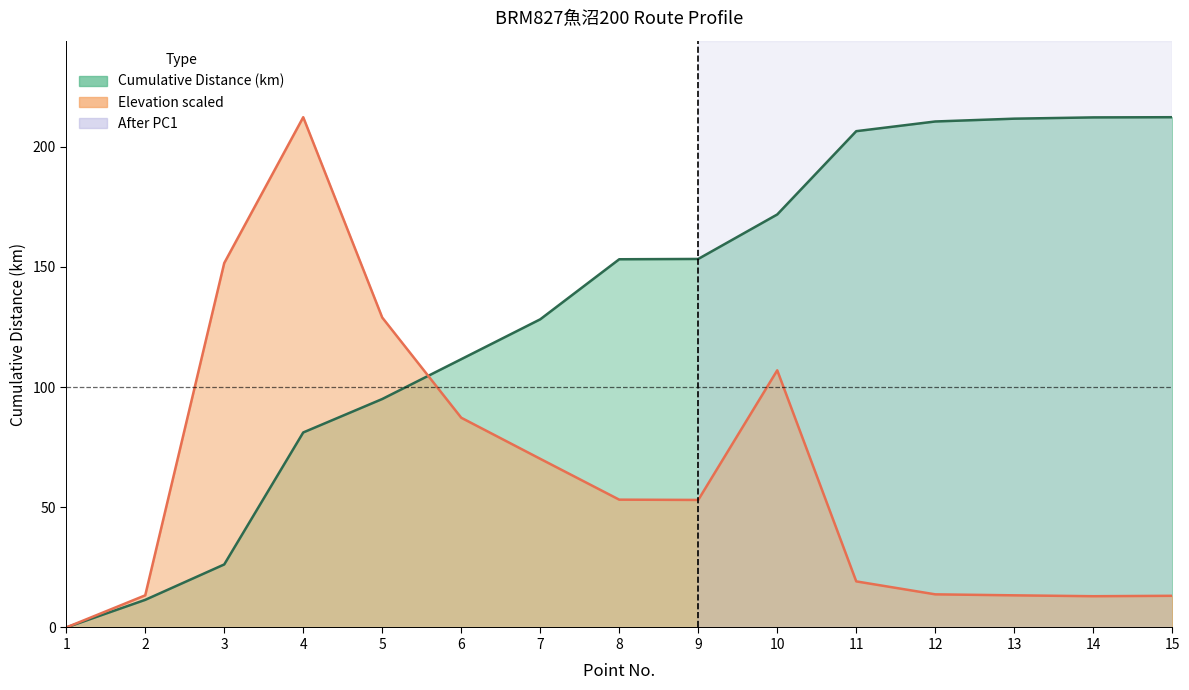

What is the value of the Elevation point at the 9th from the left?

53.1